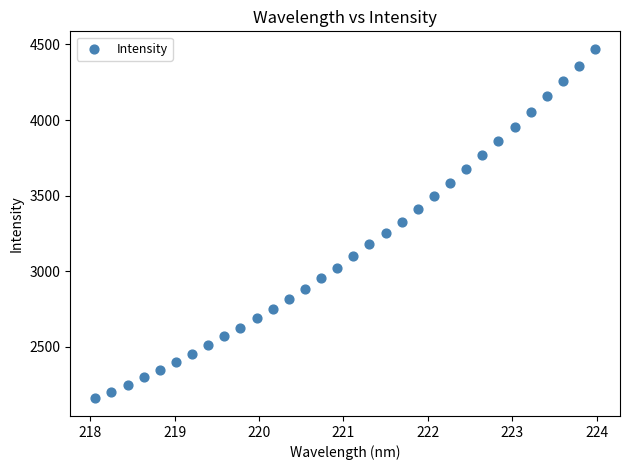

What is the range of Y values (max minus min)?

2310.9